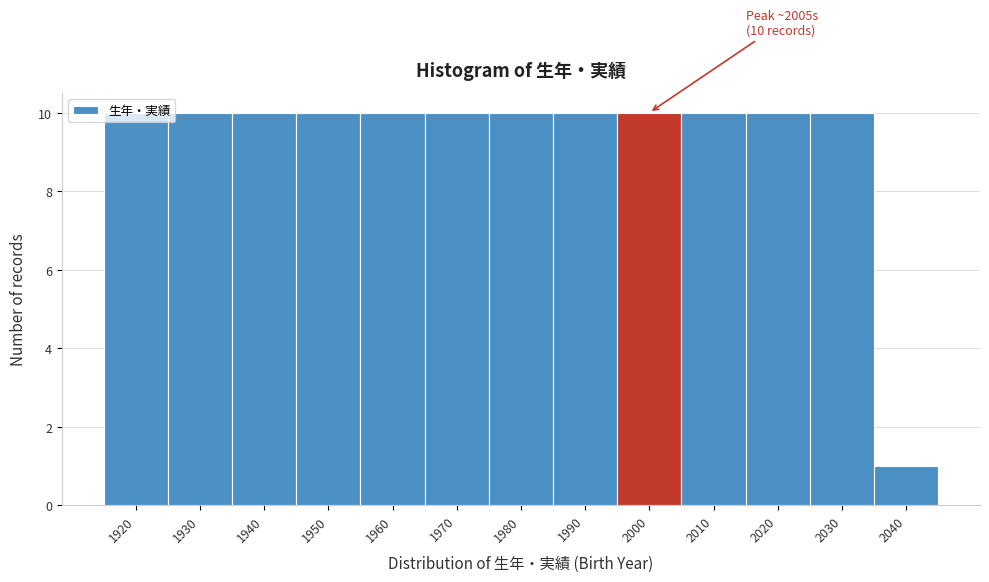

What is the value of the 12th bar from the left?

10